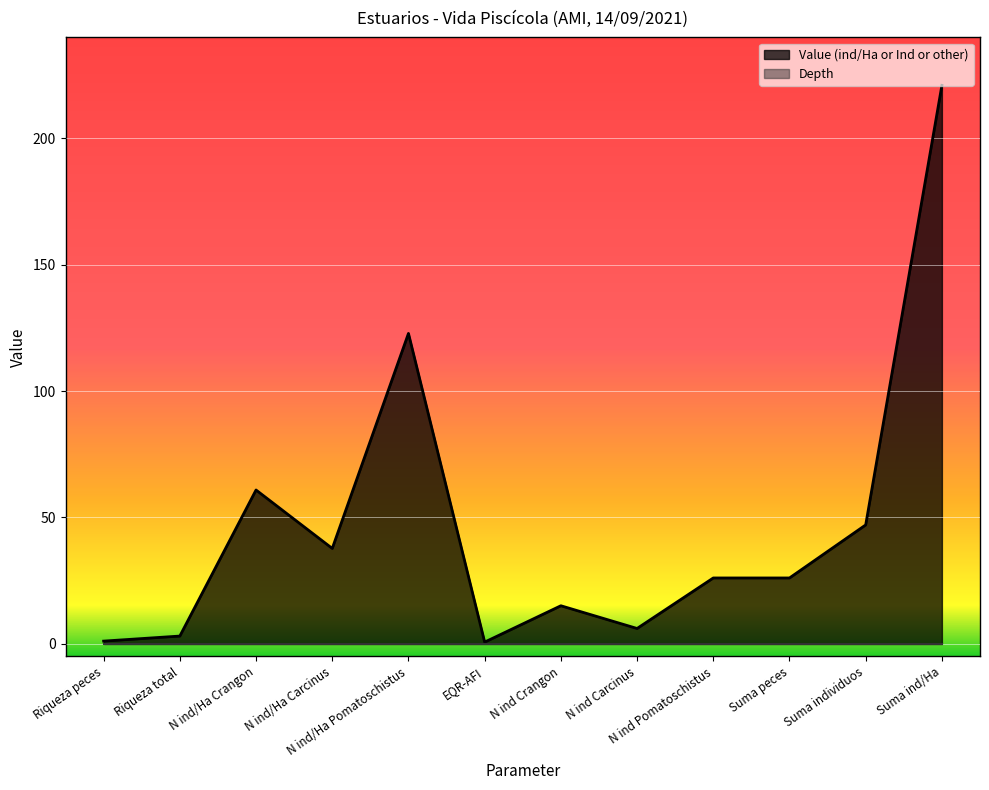

At which label does the data first exceed 26?

N ind/Ha Crangon